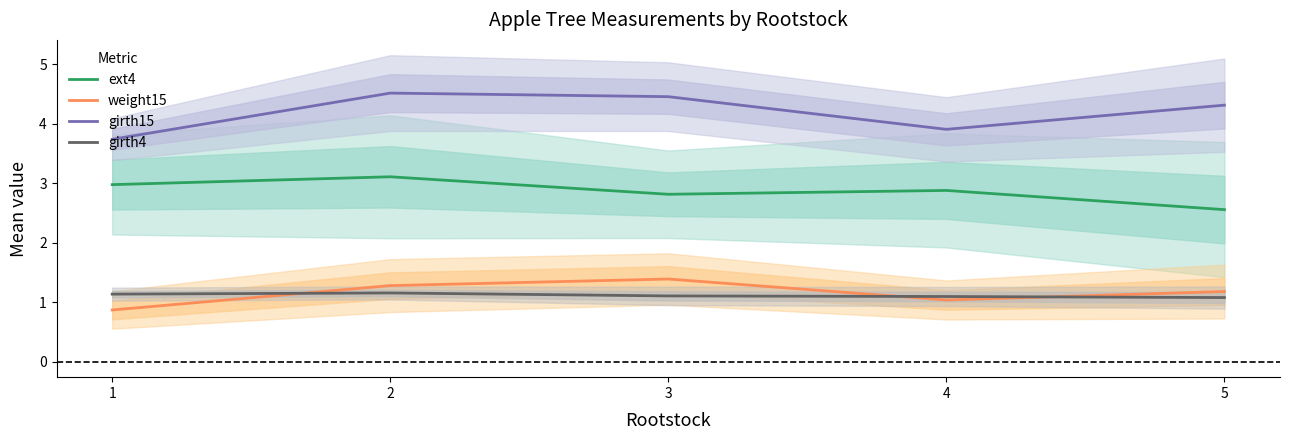

What is the spread (max minus min) of values at 4?

2.9